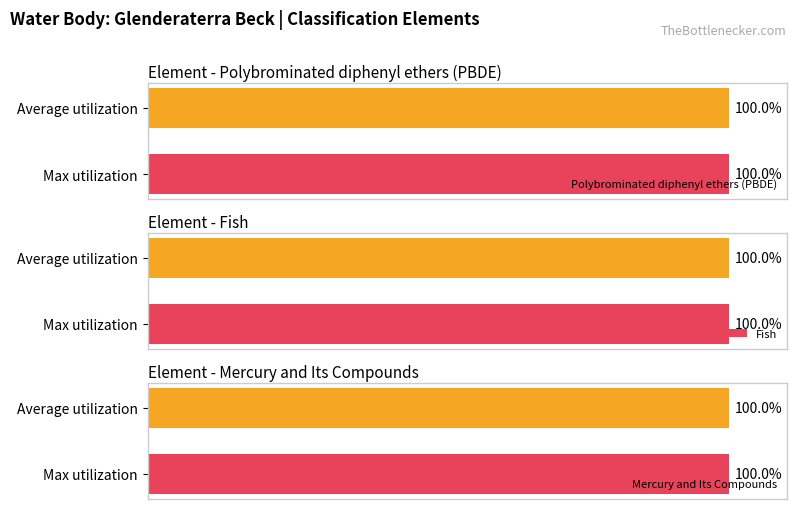

At which label is Mercury and Its Compounds closest to 99?

Average utilization